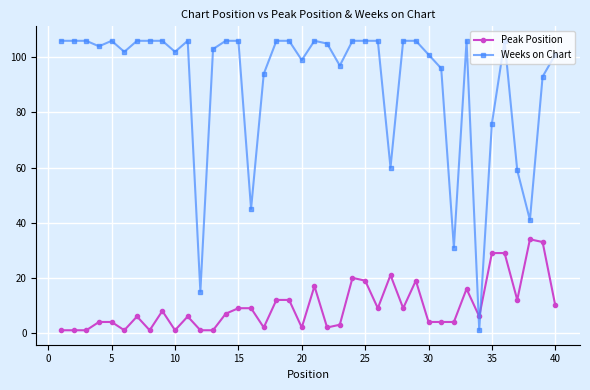

Which series has the largest total across all categories?

Weeks on Chart